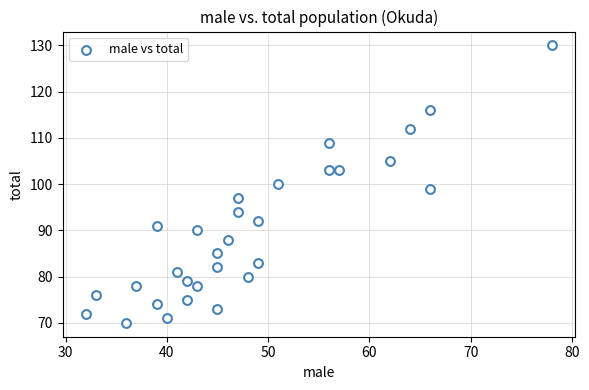

What is the range of Y values (max minus min)?

60